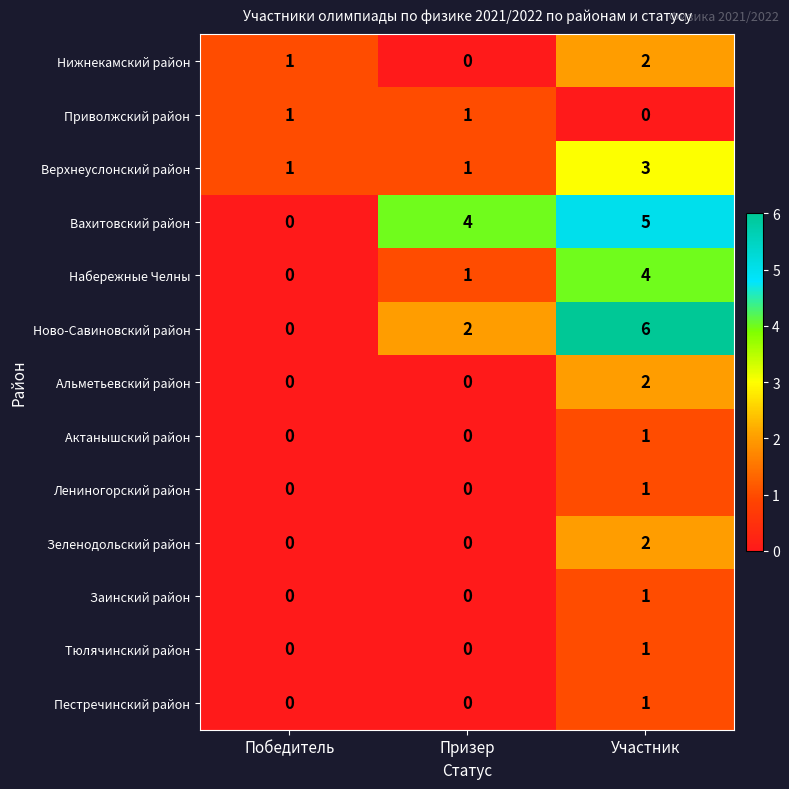

What is the greatest value displayed?

6